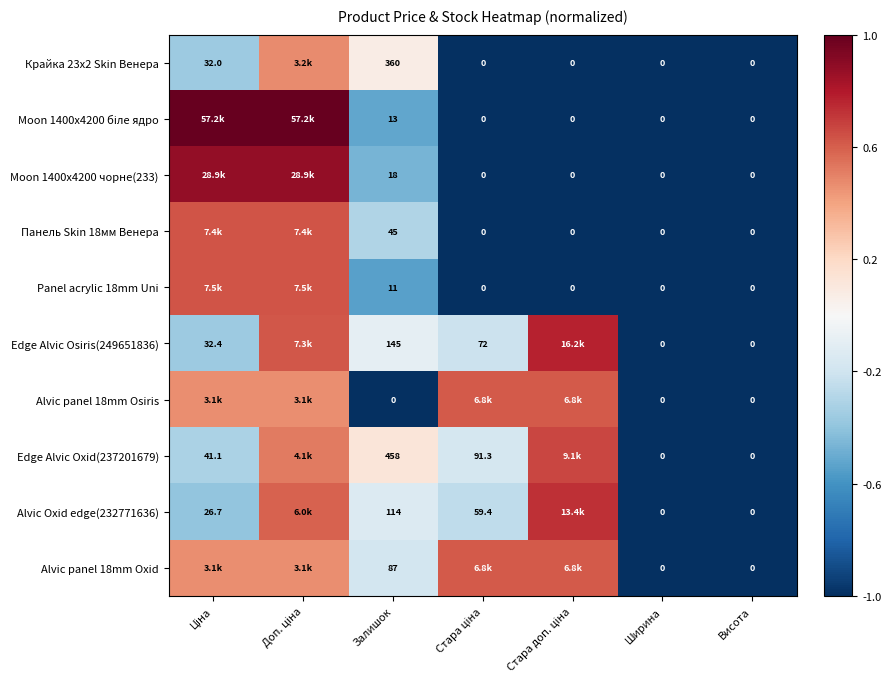

Is the value of Moon 1400x4200 чорне(233) at Висота greater than the value of Edge Alvic Osiris(249651836) at Залишок?

No